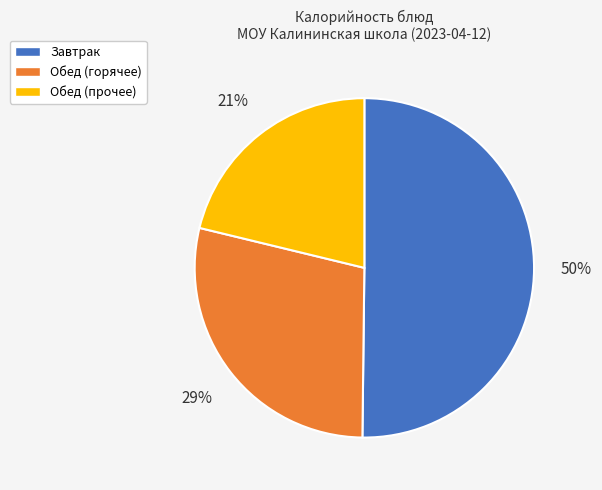

To the nearest percent, what is the average slice percentage?

33%